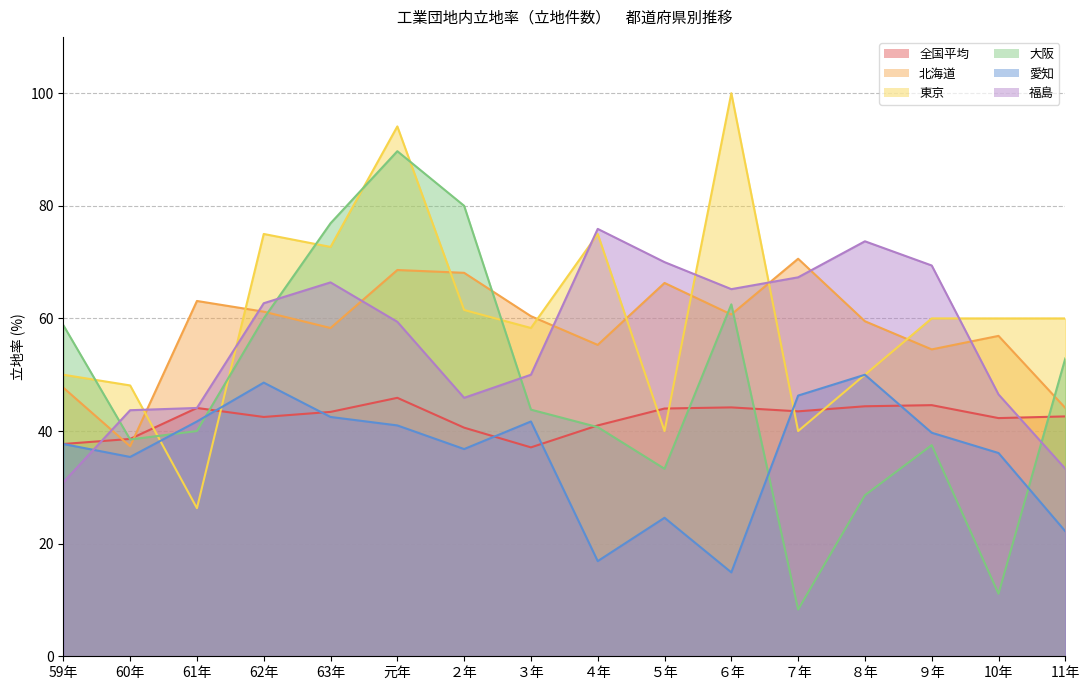

What is the lowest value of the 全国平均 series?

37.1